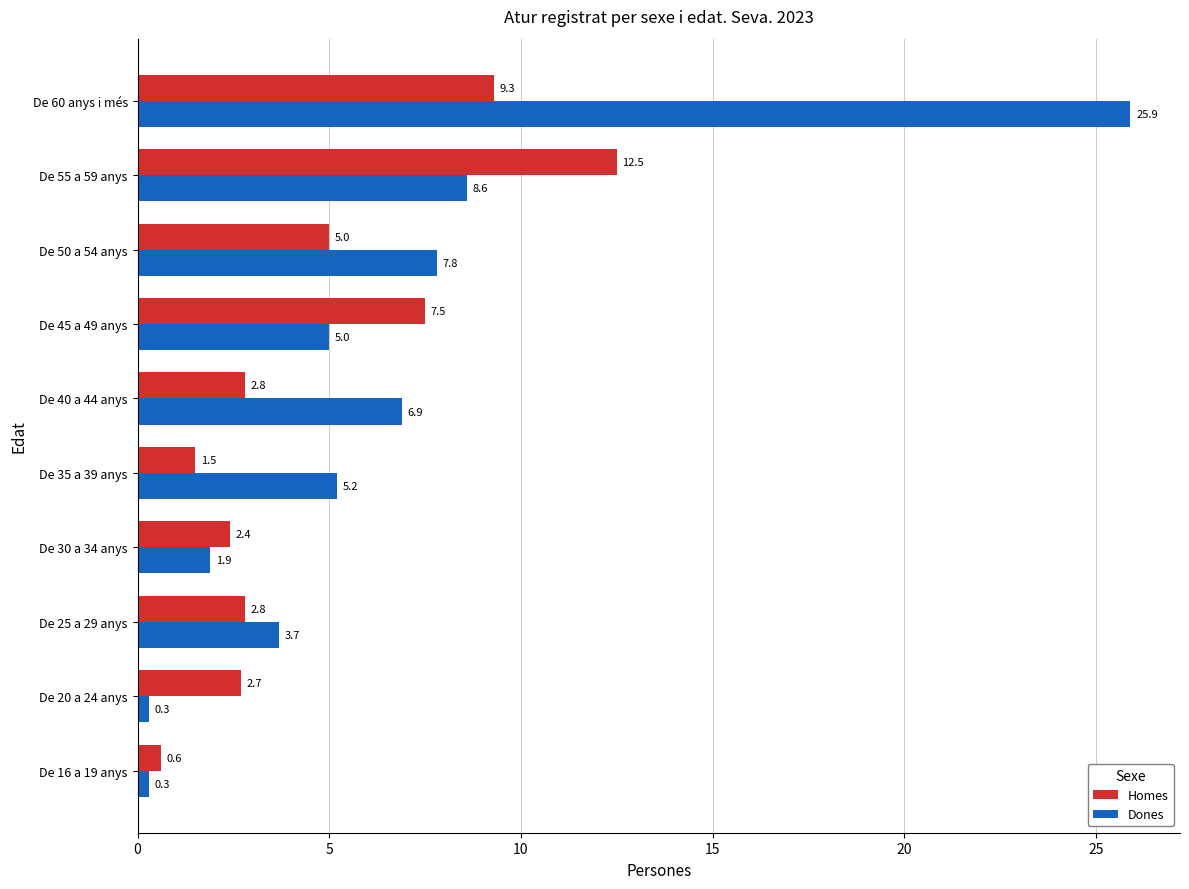

List the series in order of their peak value, highest first.

Dones, Homes